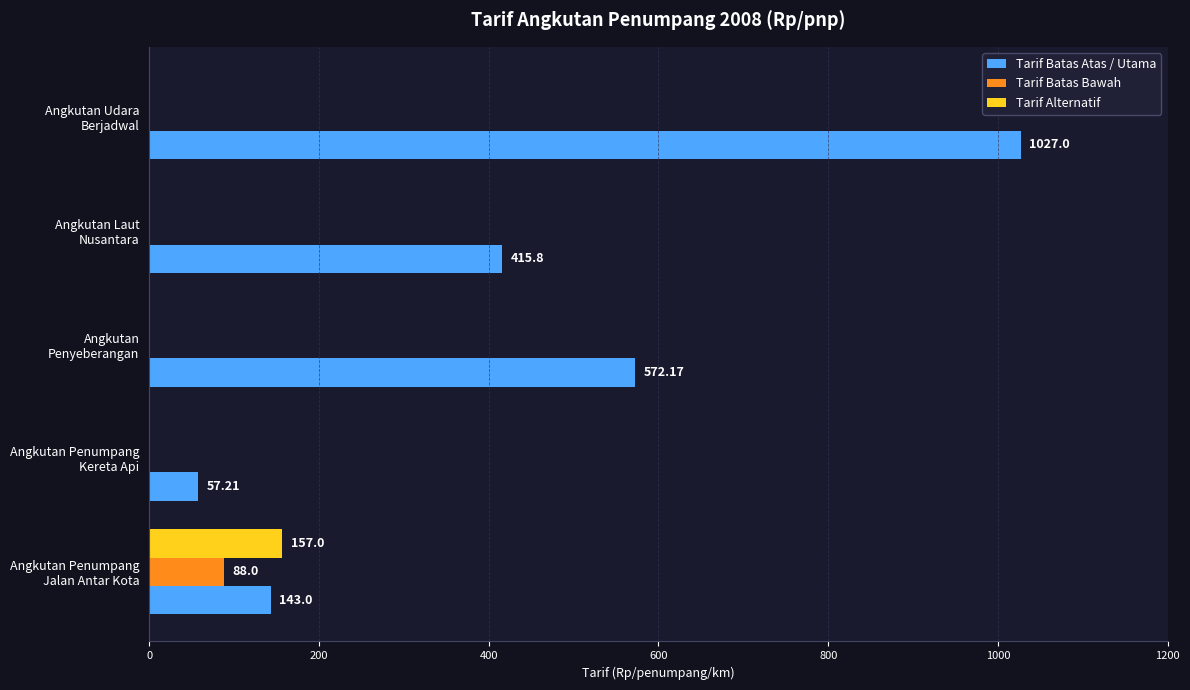

What is the sum of all Tarif Alternatif values?

157.0